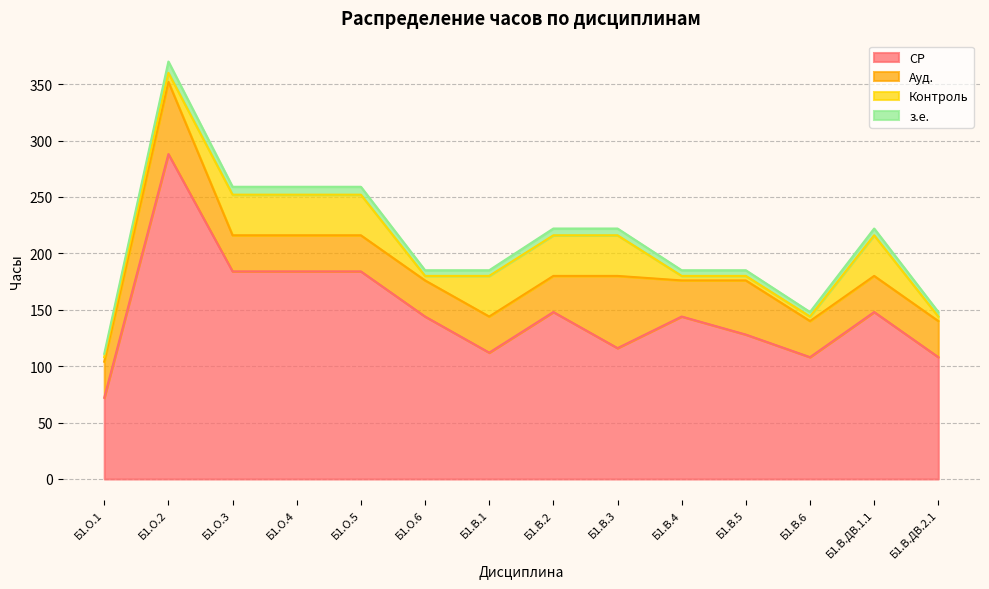

At which category is the sum across all series the highest?

Б1.О.2